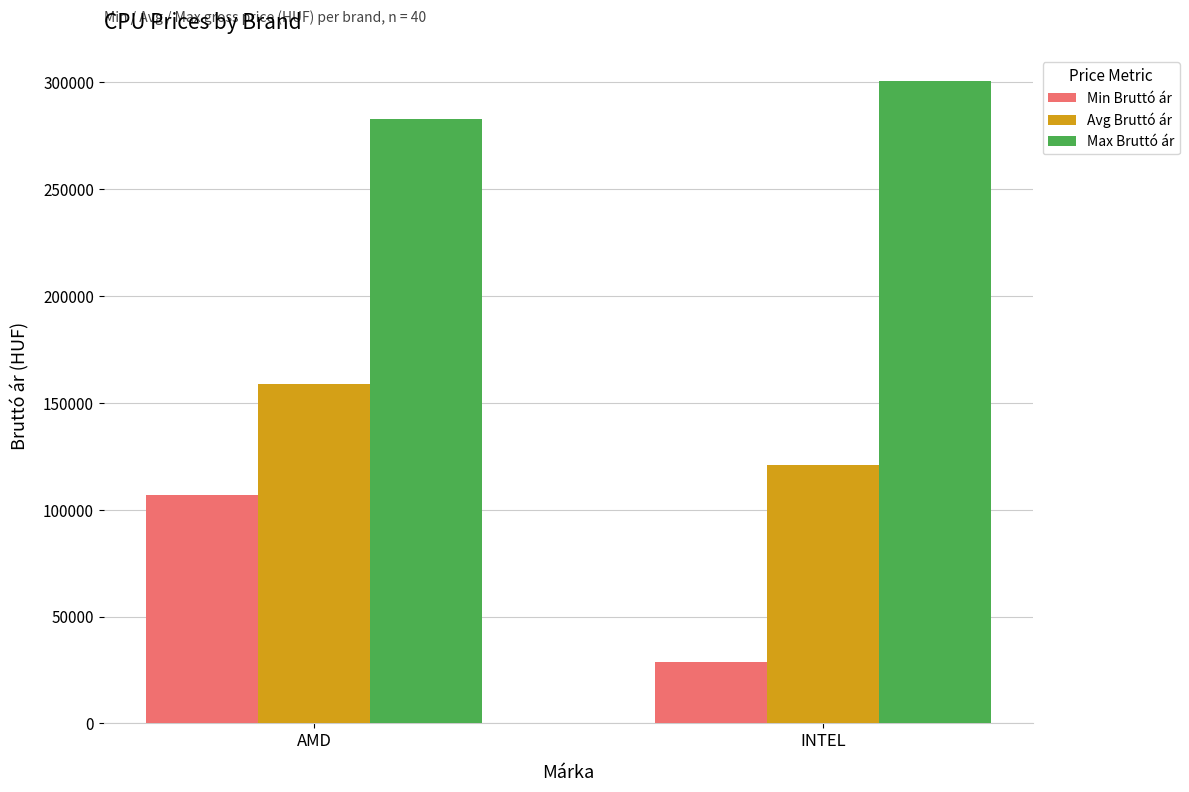

At which category is the sum across all series the highest?

AMD